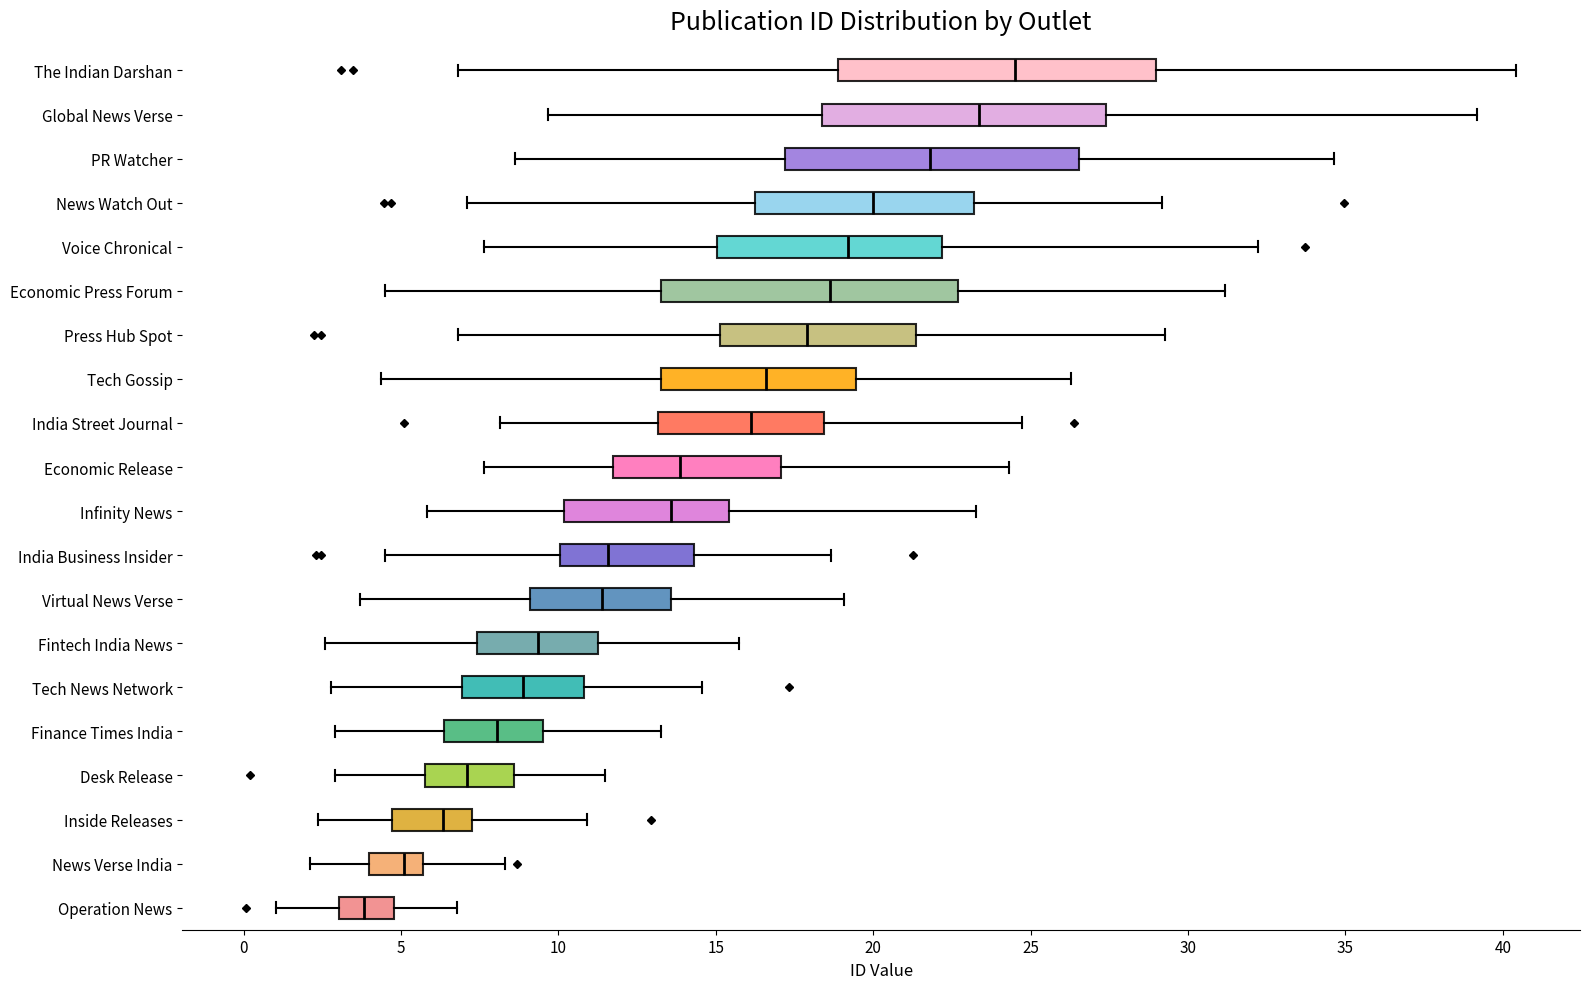

Reading bottom to top, transcribe this box plot: for each box, give where its median line is, the range the box spans, and where its two whiskers end, as read against the x-axis. The values are not printed on the chart, so give them approximately, as read against the axis.

Operation News: median 4.0, box 3.0 to 5.0, whiskers 1.0 to 7.0
News Verse India: median 5.0, box 4.0 to 5.5, whiskers 2.0 to 8.5
Inside Releases: median 6.5, box 4.5 to 7.0, whiskers 2.5 to 11.0
Desk Release: median 7.0, box 6.0 to 8.5, whiskers 3.0 to 11.5
Finance Times India: median 8.0, box 6.5 to 9.5, whiskers 3.0 to 13.5
Tech News Network: median 9.0, box 7.0 to 11.0, whiskers 3.0 to 14.5
Fintech India News: median 9.5, box 7.5 to 11.5, whiskers 2.5 to 15.5
Virtual News Verse: median 11.5, box 9.0 to 13.5, whiskers 3.5 to 19.0
India Business Insider: median 11.5, box 10.0 to 14.5, whiskers 4.5 to 18.5
Infinity News: median 13.5, box 10.0 to 15.5, whiskers 6.0 to 23.5
Economic Release: median 14.0, box 11.5 to 17.0, whiskers 7.5 to 24.5
India Street Journal: median 16.0, box 13.0 to 18.5, whiskers 8.0 to 24.5
Tech Gossip: median 16.5, box 13.5 to 19.5, whiskers 4.5 to 26.5
Press Hub Spot: median 18.0, box 15.0 to 21.5, whiskers 7.0 to 29.5
Economic Press Forum: median 18.5, box 13.5 to 22.5, whiskers 4.5 to 31.0
Voice Chronical: median 19.0, box 15.0 to 22.0, whiskers 7.5 to 32.0
News Watch Out: median 20.0, box 16.0 to 23.0, whiskers 7.0 to 29.0
PR Watcher: median 22.0, box 17.0 to 26.5, whiskers 8.5 to 34.5
Global News Verse: median 23.5, box 18.5 to 27.5, whiskers 9.5 to 39.0
The Indian Darshan: median 24.5, box 19.0 to 29.0, whiskers 7.0 to 40.5